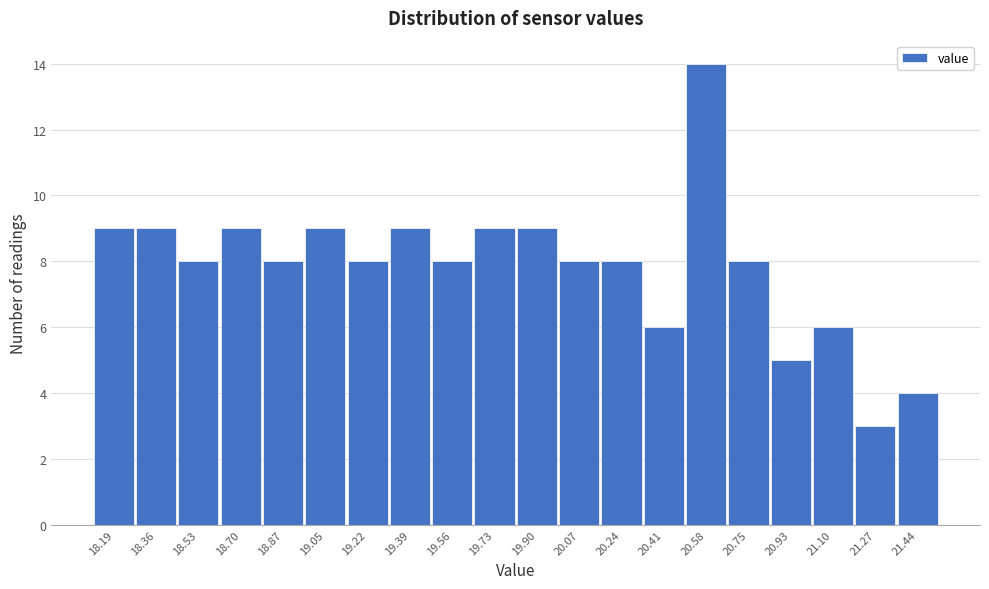

Reading right to left, list all the values displayed in this chart.

21.44=4	21.27=3	21.10=6	20.93=5	20.75=8	20.58=14	20.41=6	20.24=8	20.07=8	19.90=9	19.73=9	19.56=8	19.39=9	19.22=8	19.05=9	18.87=8	18.70=9	18.53=8	18.36=9	18.19=9